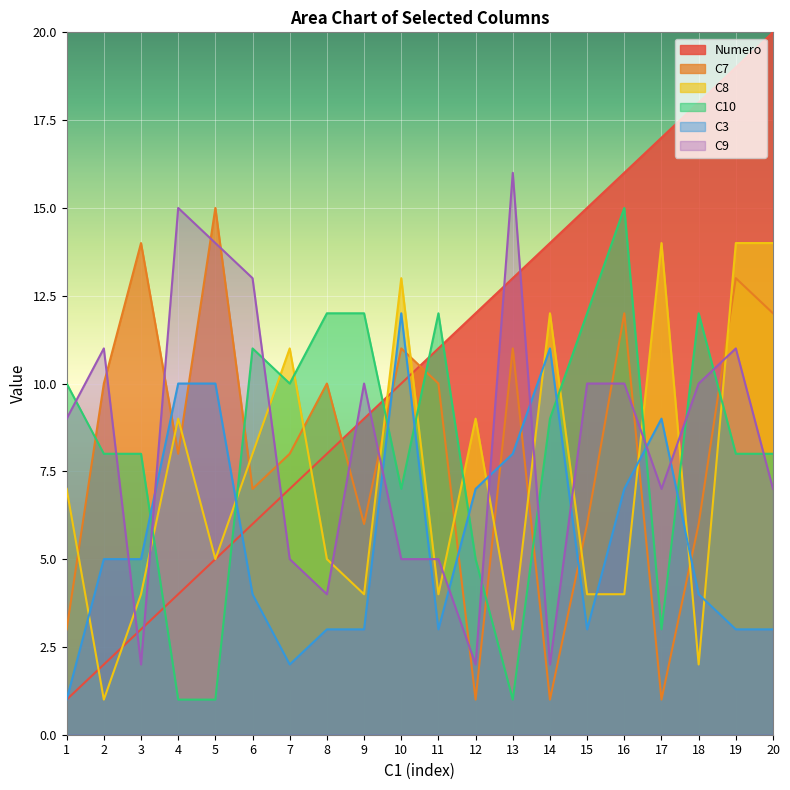

What is the greatest value displayed?

20